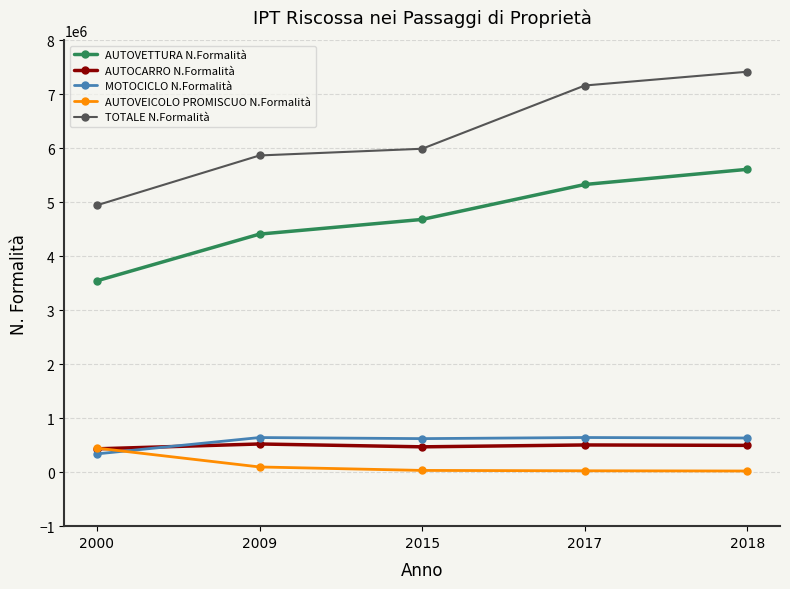

At which label does AUTOCARRO N.Formalità first exceed 496014?

2009